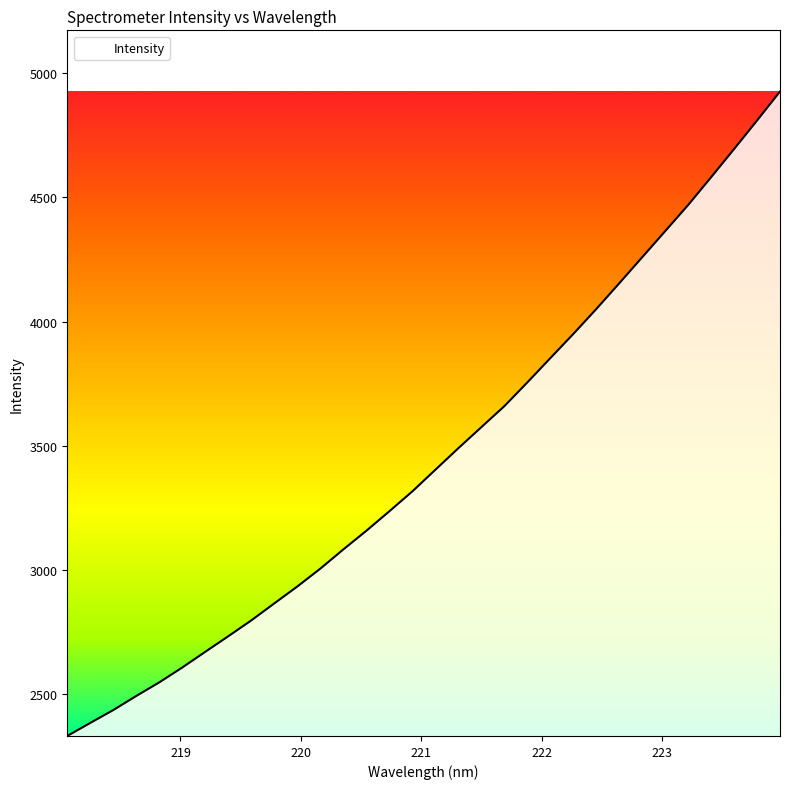

What is the value of the 28th point from the left?

4469.6